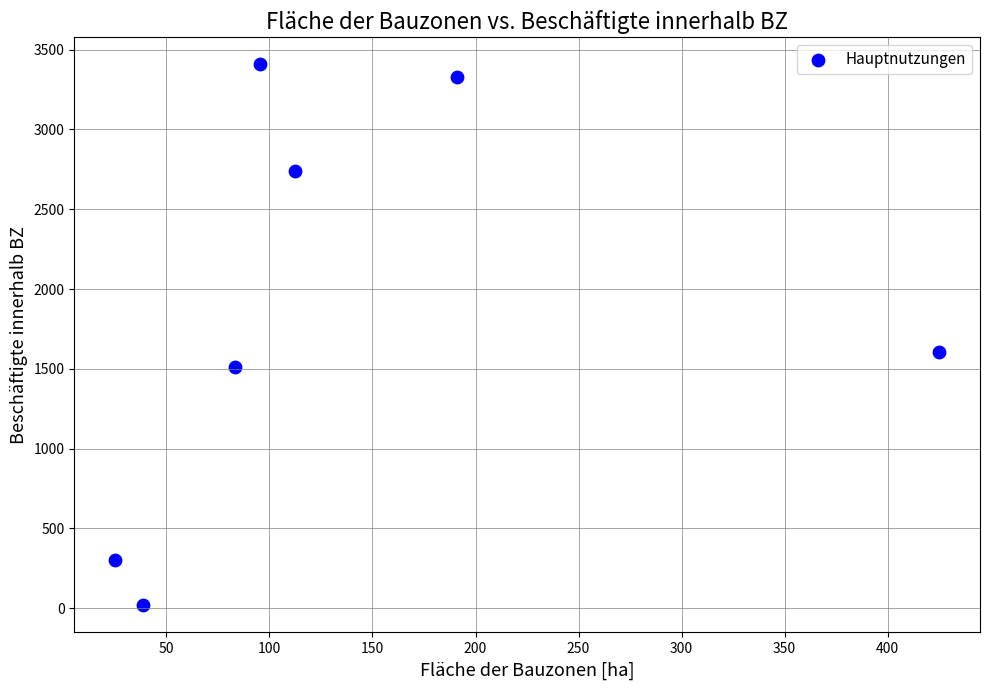

What is the average Y value?

1845